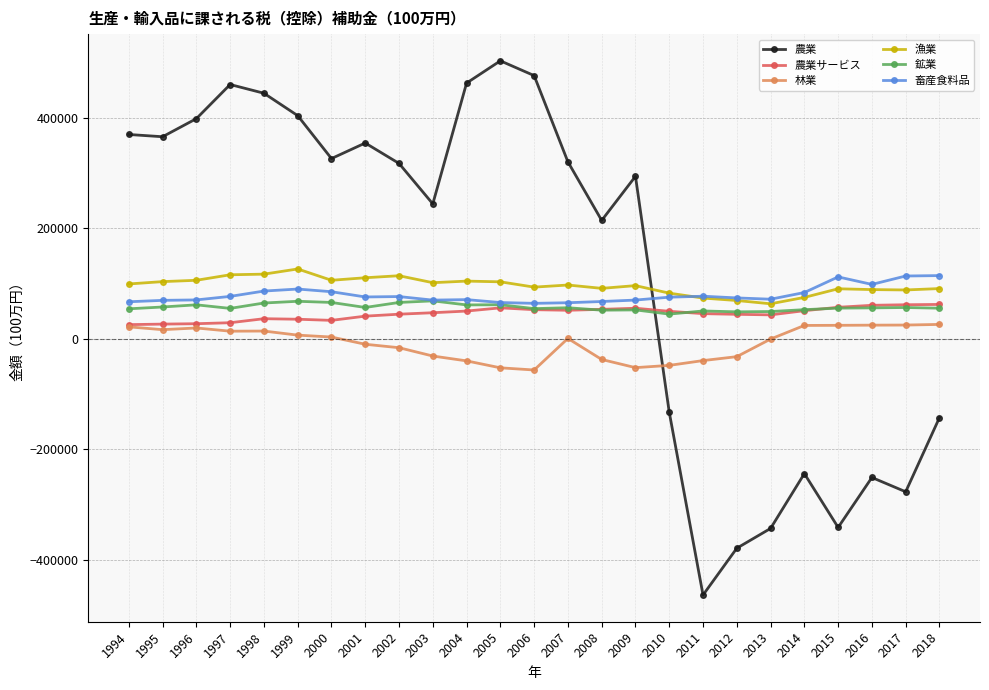

What is the average value of the 林業 series?

-8119